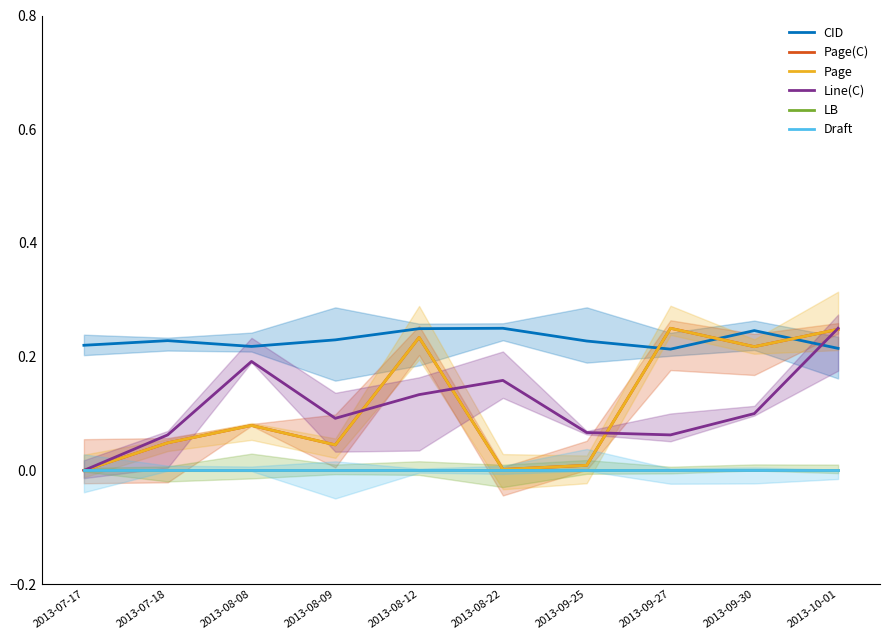

Between 2013-08-08 and 2013-09-25, which series saw the biggest shift?

Line(C)